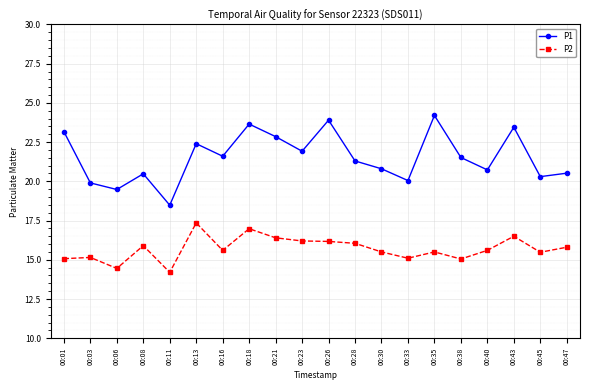

Between 00:18 and 00:30, which series saw the biggest shift?

P1